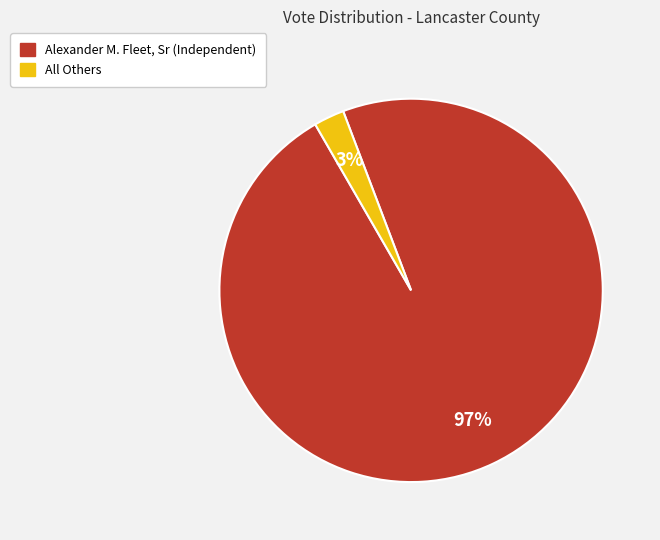

What is the largest slice in the pie chart?

Alexander M. Fleet, Sr (Independent)